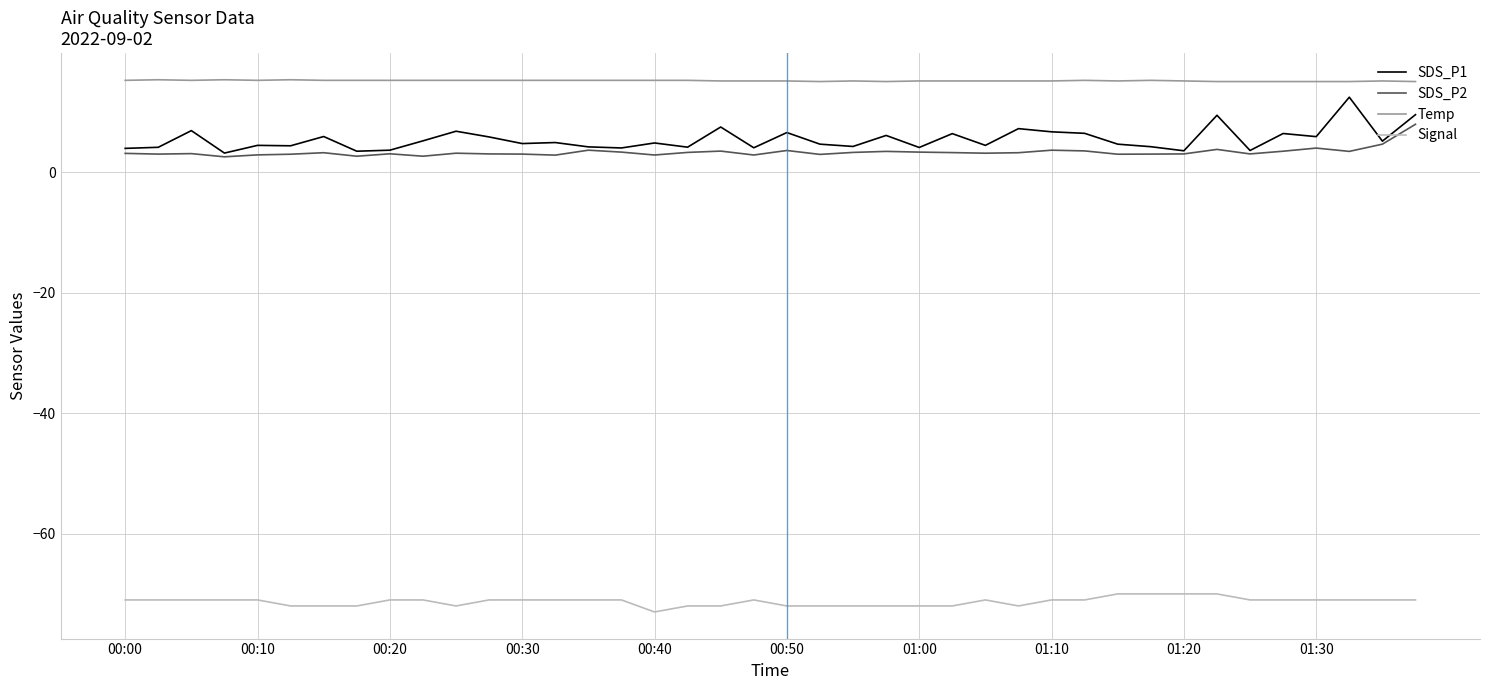

Which series has the largest total across all categories?

Temp